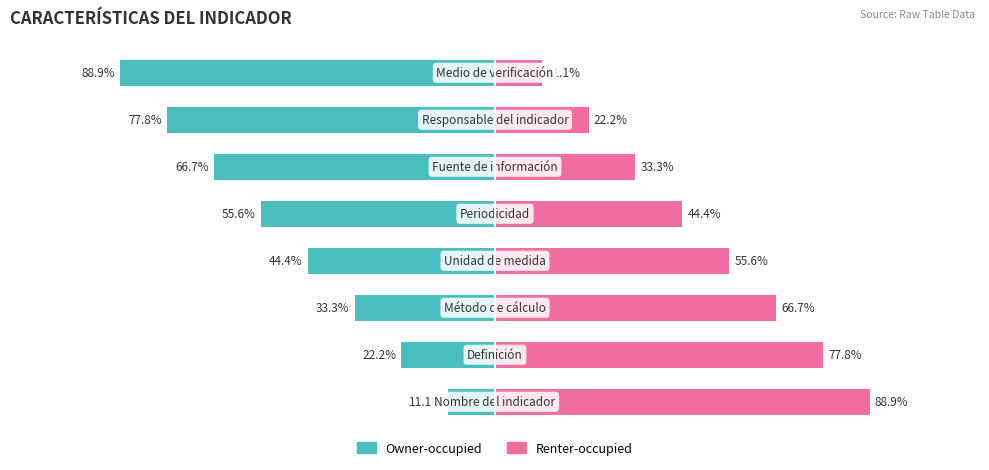

What is the value of the Renter-occupied bar at the 1st from the left?

88.9